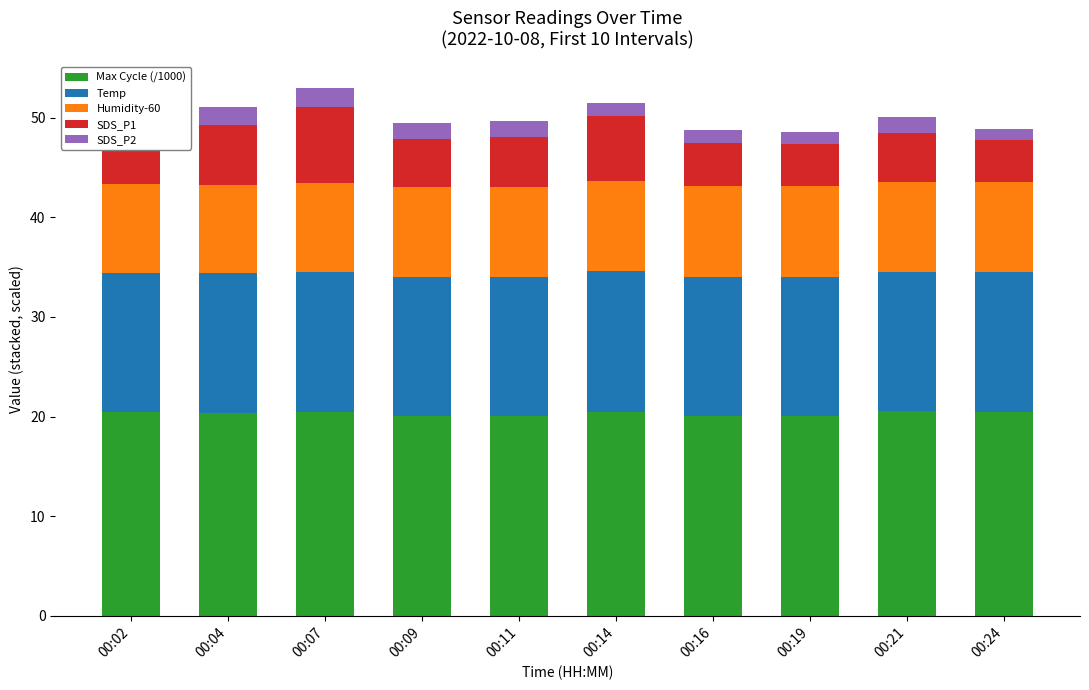

What is the maximum value for Max Cycle (/1000)?

20.5